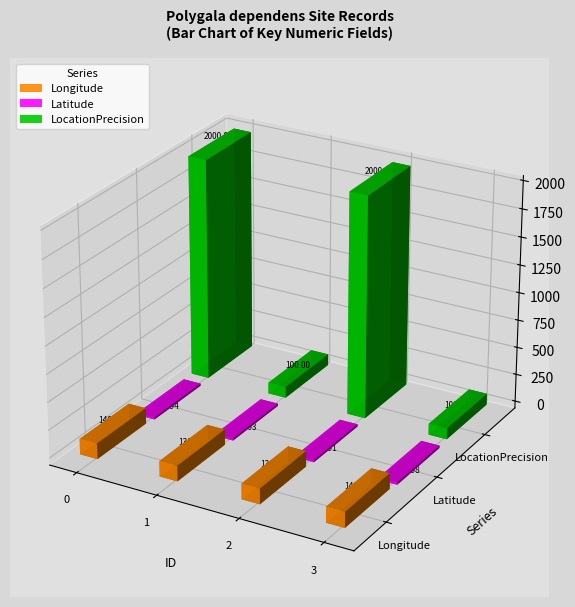

Is the value of Latitude at 0 greater than the value of LocationPrecision at 2?

No